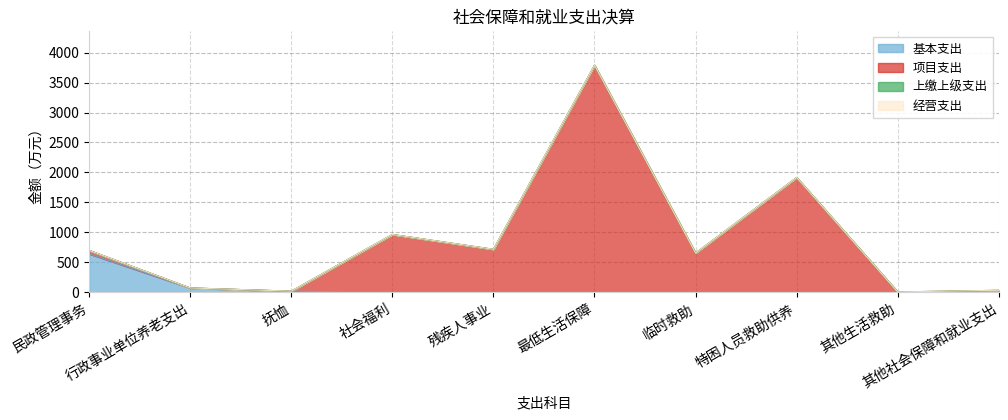

What is the difference between the maximum and minimum values in the 项目支出 series?

3784.3